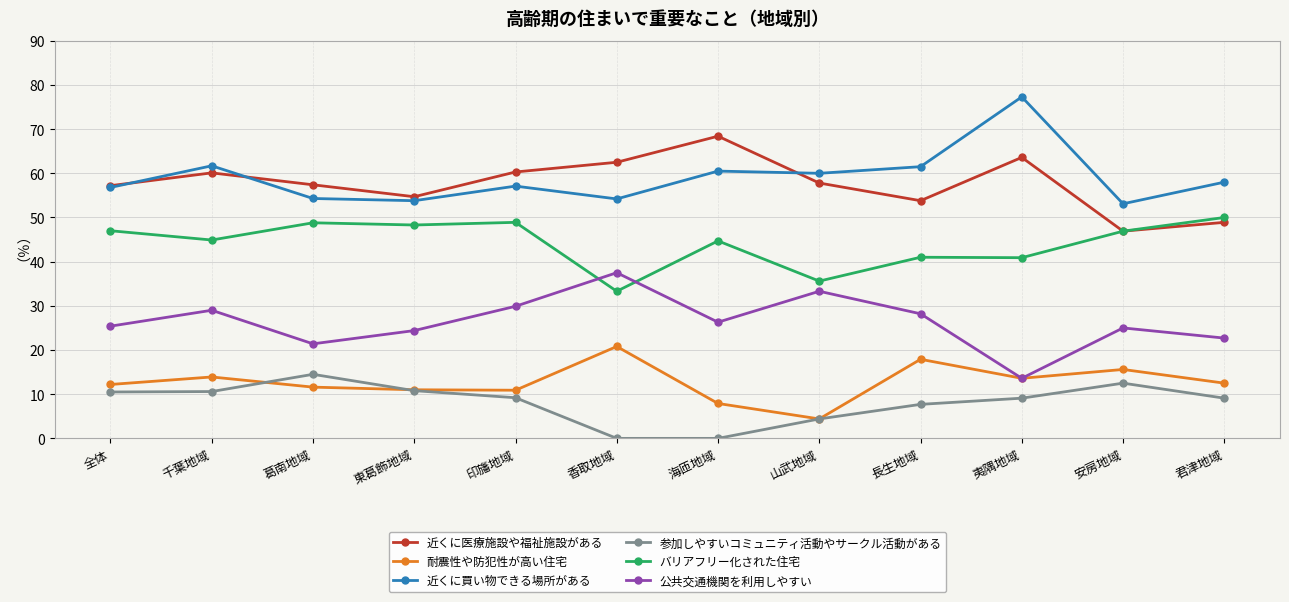

What position from the right is 東葛飾地域?

9